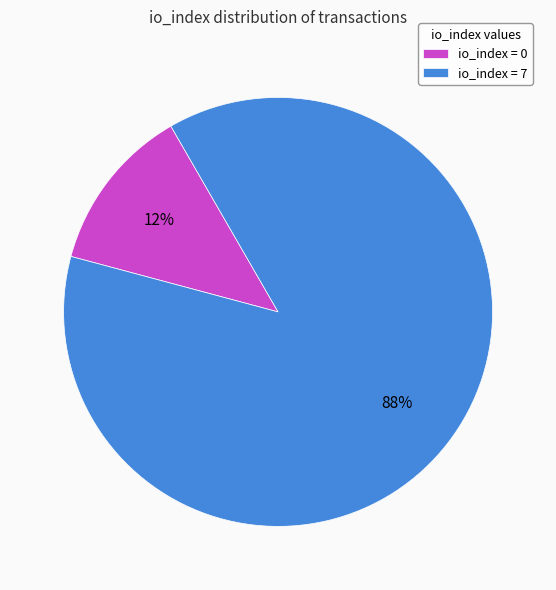

How many segments does this pie chart have?

2